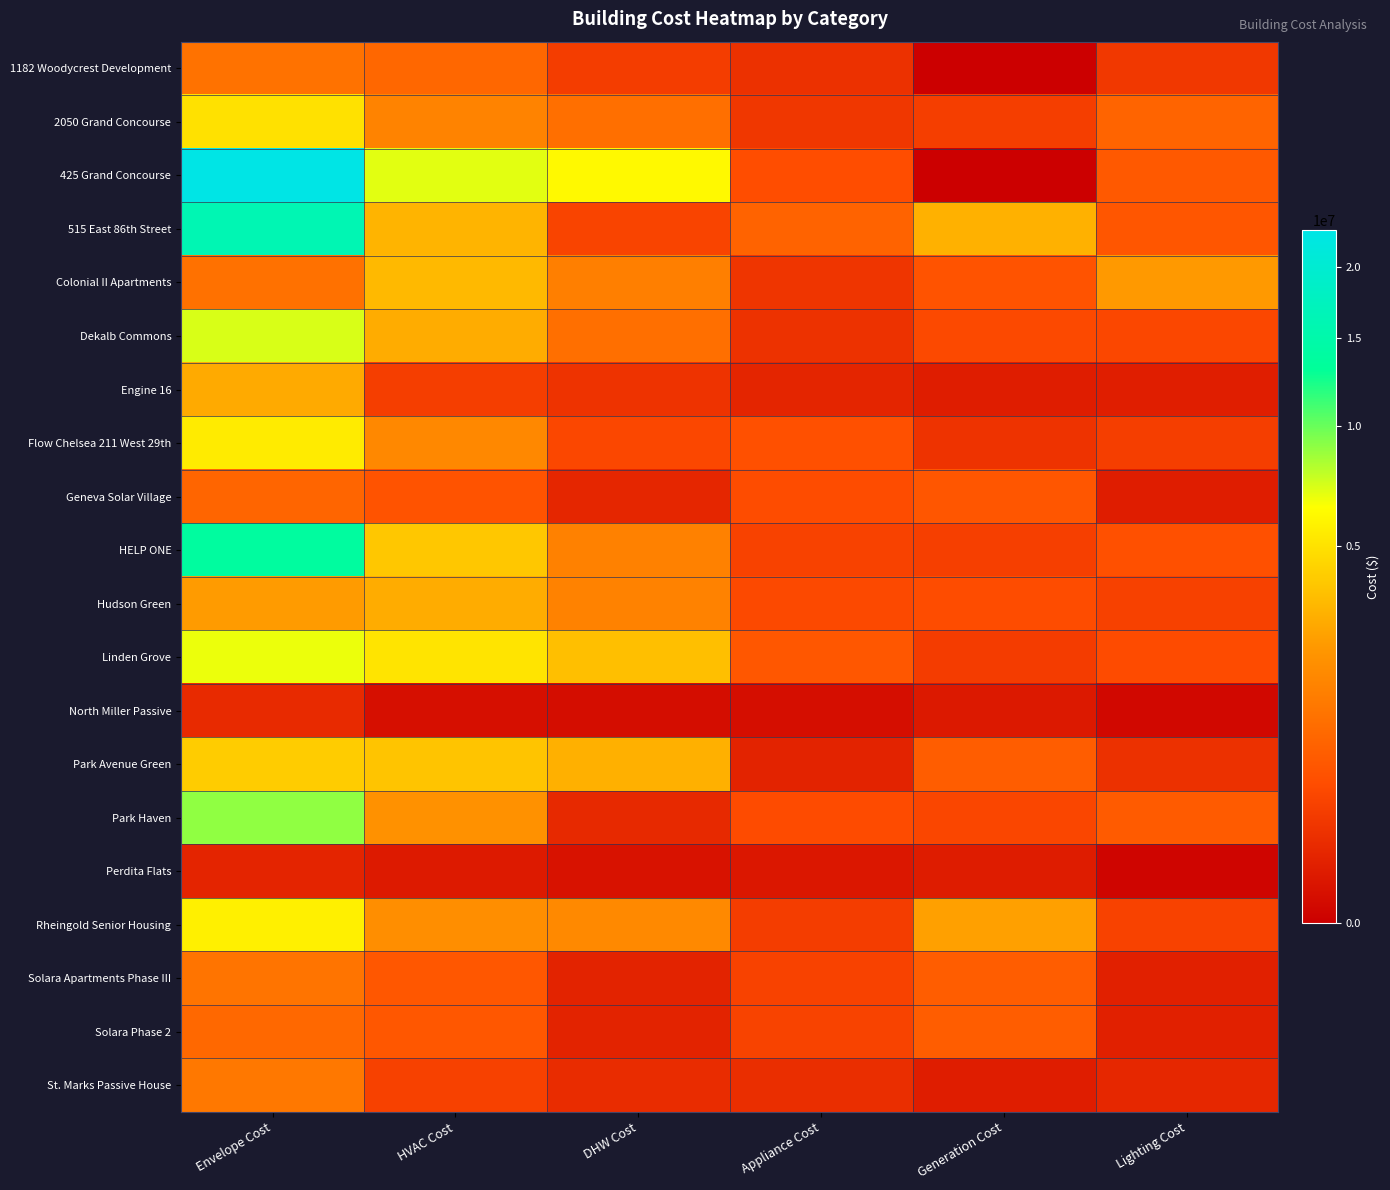

How many categories are shown in the chart?

6